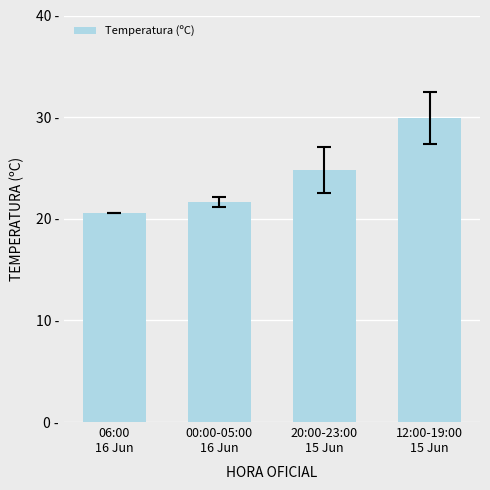

Which has a higher value, 20:00-23:00
15 Jun or 12:00-19:00
15 Jun?

12:00-19:00
15 Jun